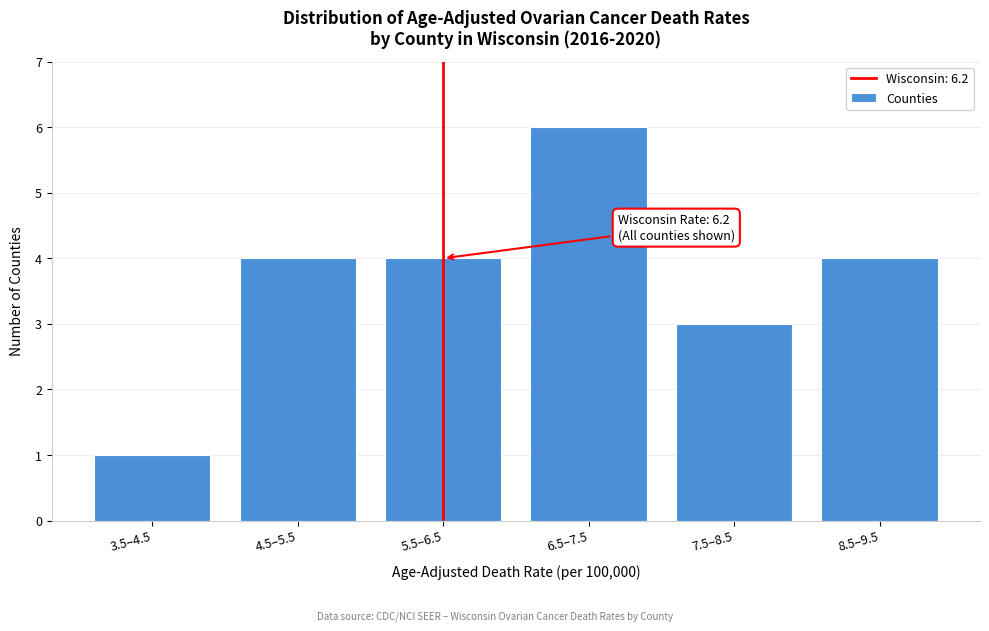

Reading right to left, extract all data points from this chart.

8.5–9.5=4	7.5–8.5=3	6.5–7.5=6	5.5–6.5=4	4.5–5.5=4	3.5–4.5=1